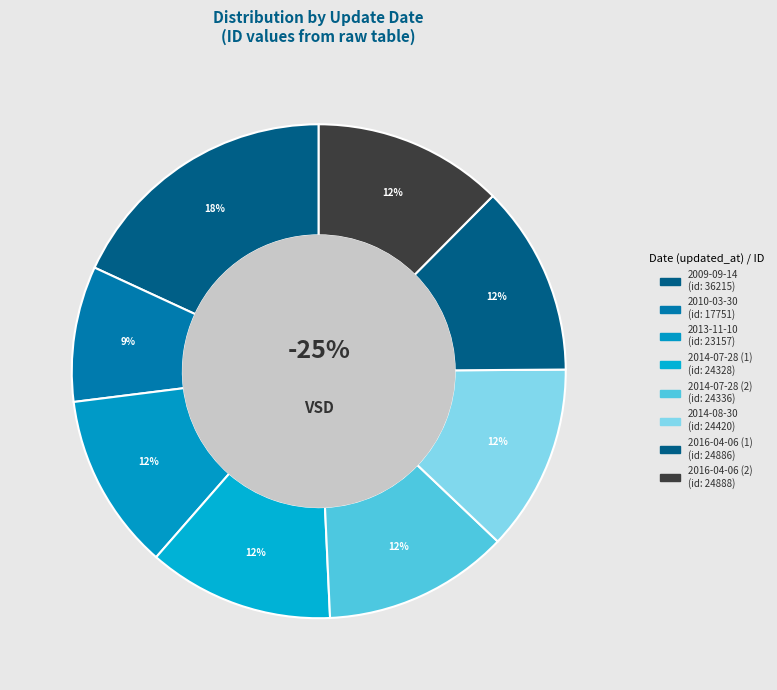

Is the sum of 2009-09-14 and 2016-04-06 greater than half?

No